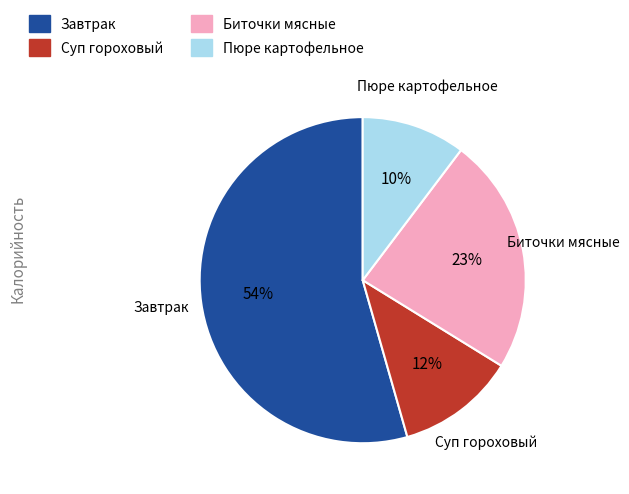

How many slices are in this pie chart?

4